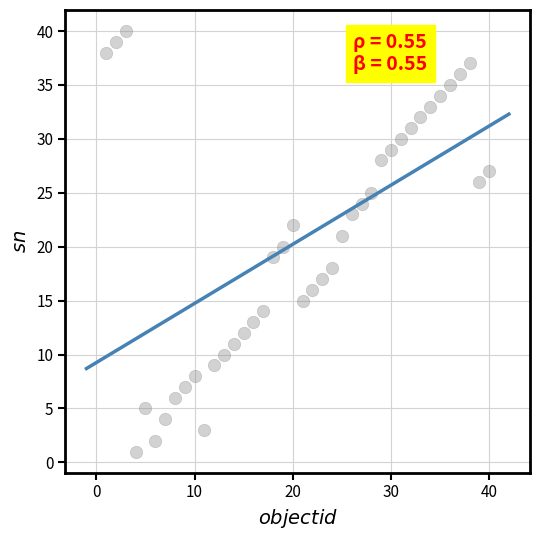

What is the range of X values (max minus min)?

39